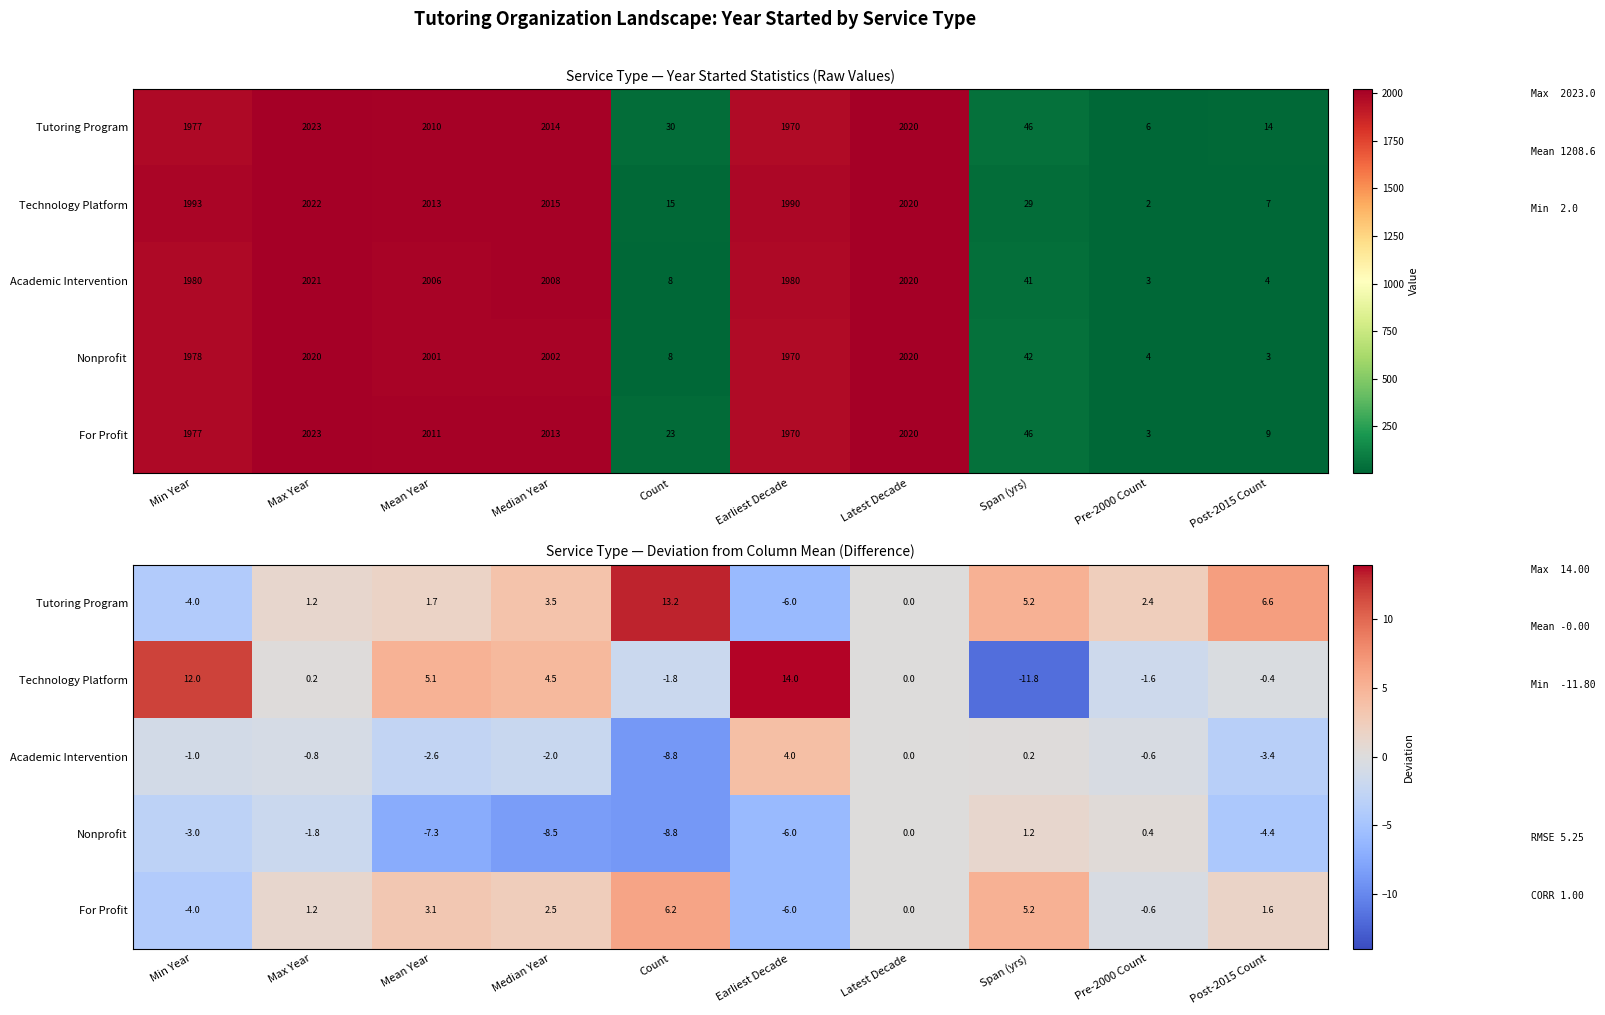

Which series has the largest range (max minus min)?

Technology Platform